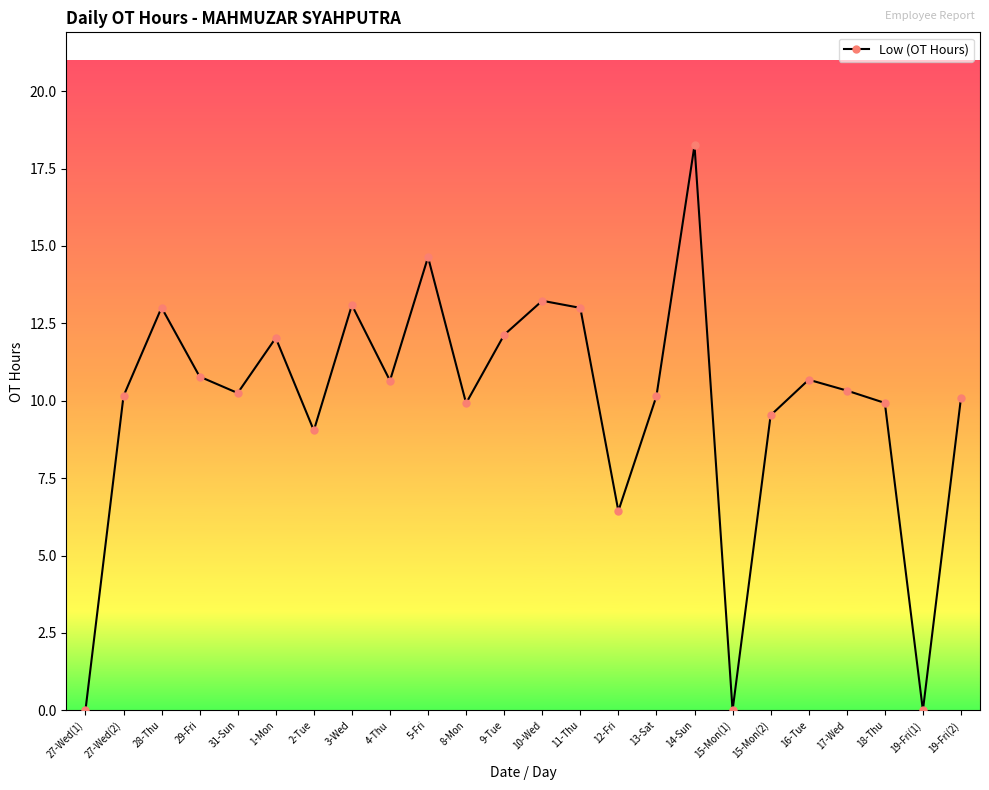

What is the sum of all values?

237.3